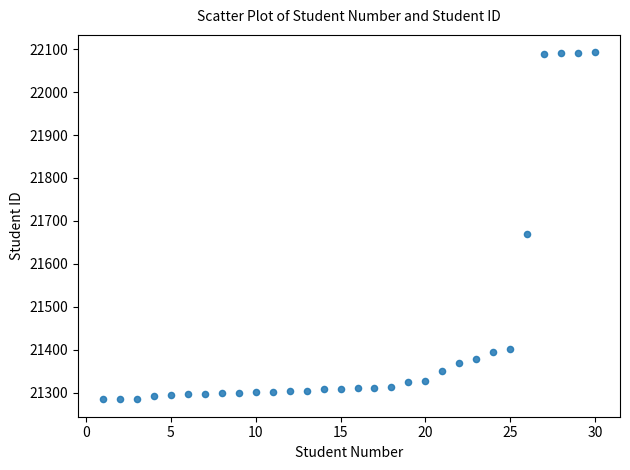

What Y value in the scatter plot is closest to 21688?

21669